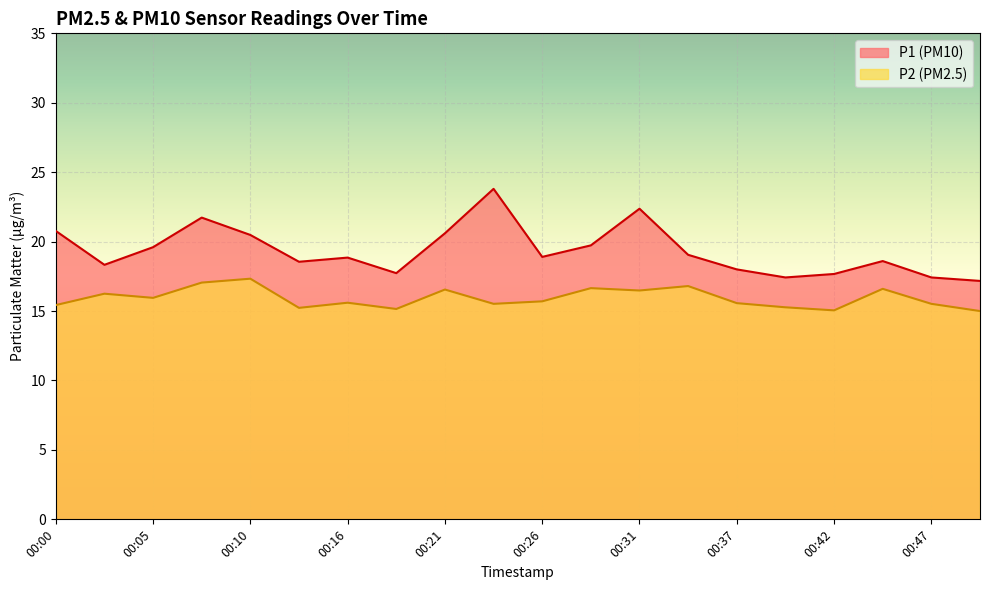

Which series has the widest spread of values?

P1 (PM10)